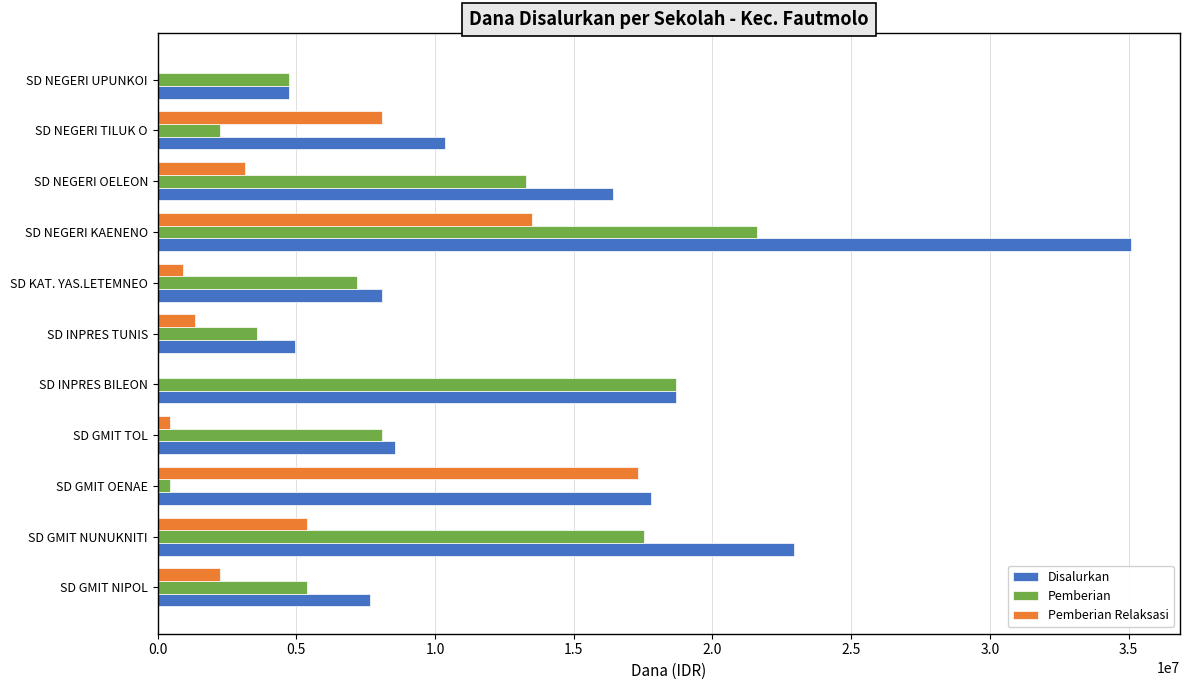

What is the sum of all Pemberian values?

102825000